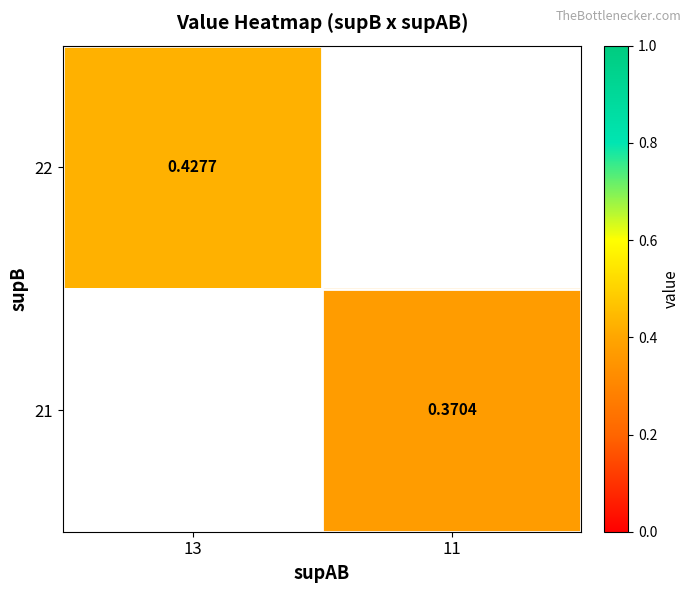

Which category has the highest value across all series?

13